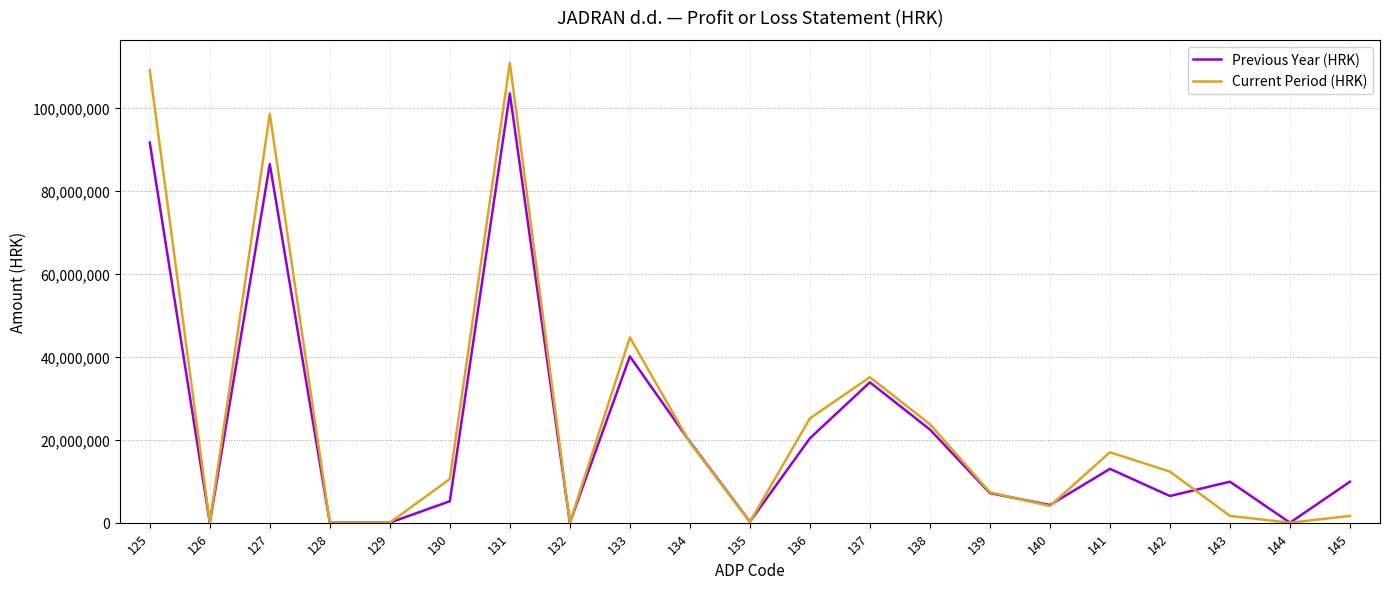

Between 128 and 137, which series saw the biggest shift?

Current Period (HRK)